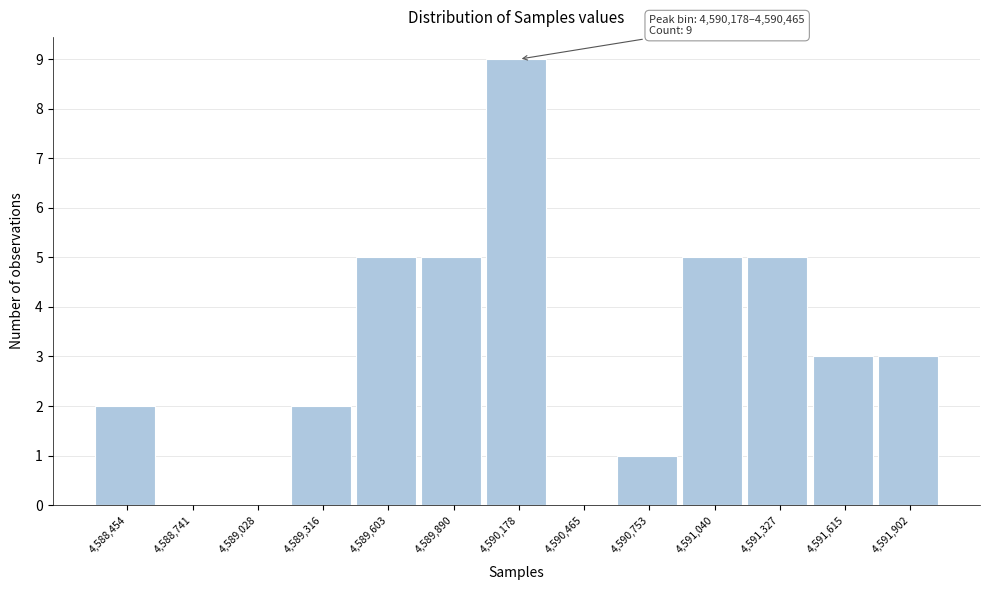

Reading left to right, what are all the values shown in this chart?

4,588,454=2	4,588,741=0	4,589,028=0	4,589,316=2	4,589,603=5	4,589,890=5	4,590,178=9	4,590,465=0	4,590,753=1	4,591,040=5	4,591,327=5	4,591,615=3	4,591,902=3